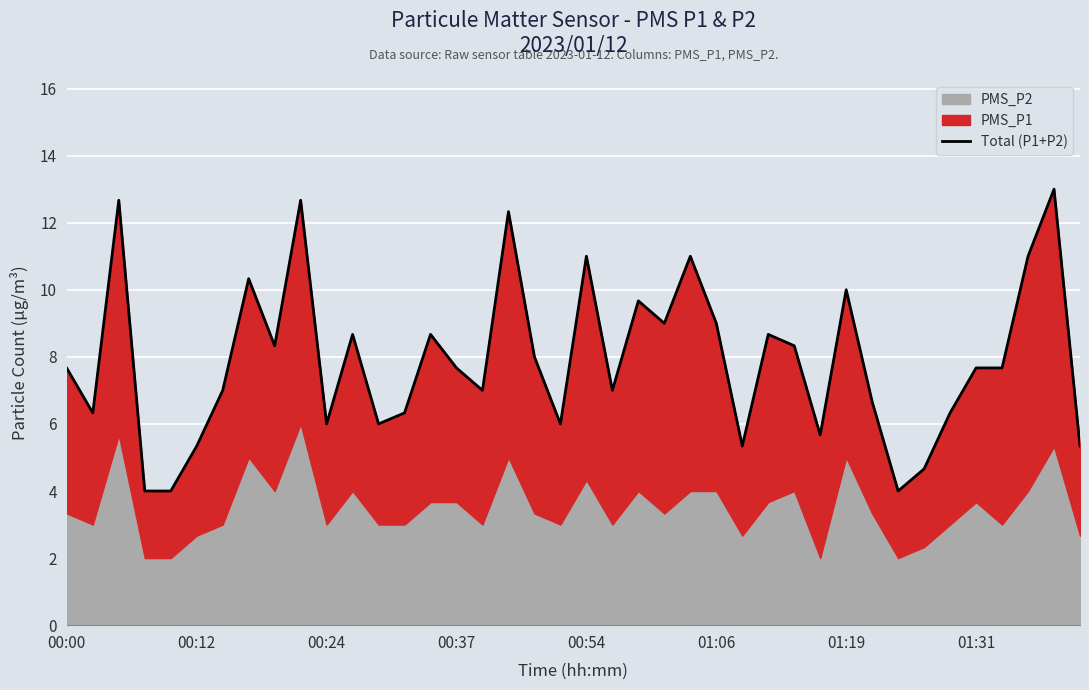

How many lines are shown in the chart?

1